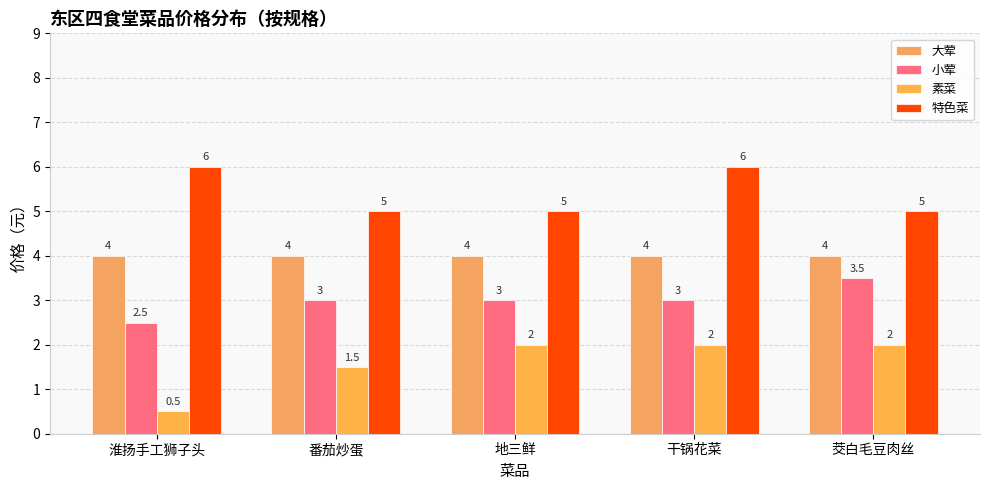

Are the bars horizontal?

No